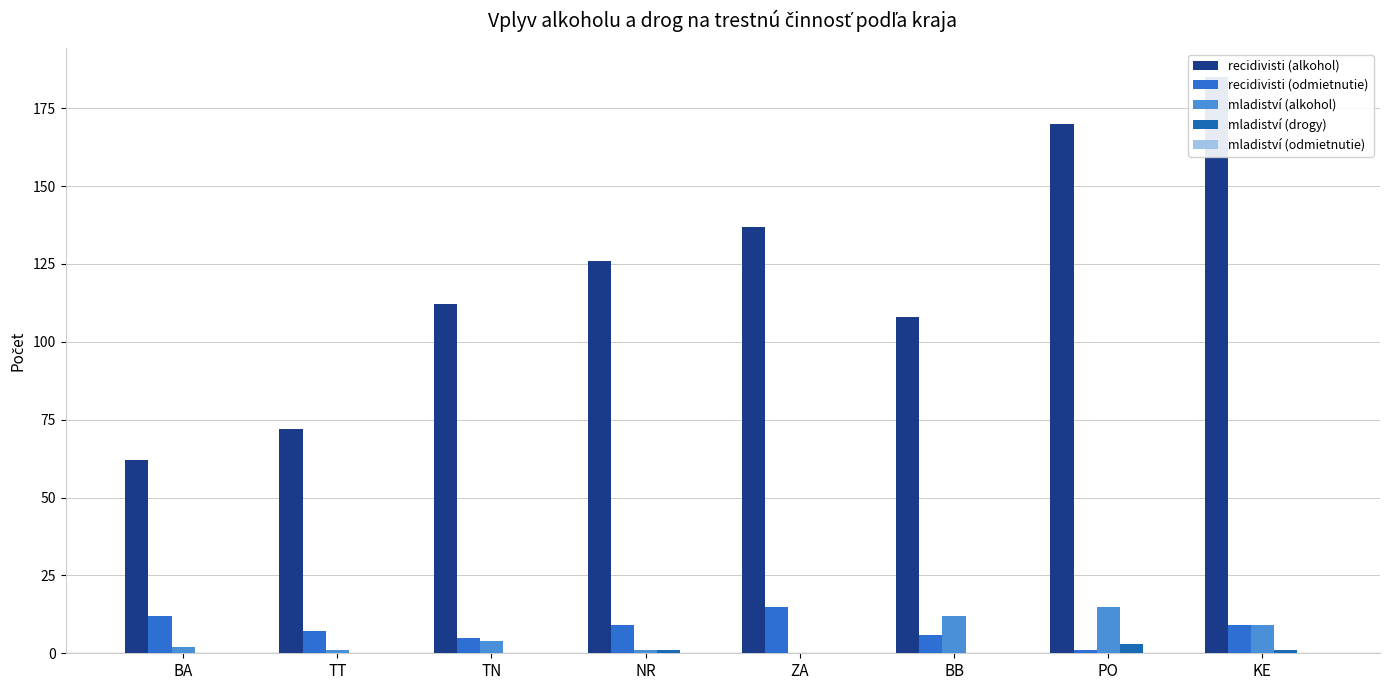

Rank the categories by recidivisti (odmietnutie) value from lowest to highest.

PO, TN, BB, TT, NR, KE, BA, ZA